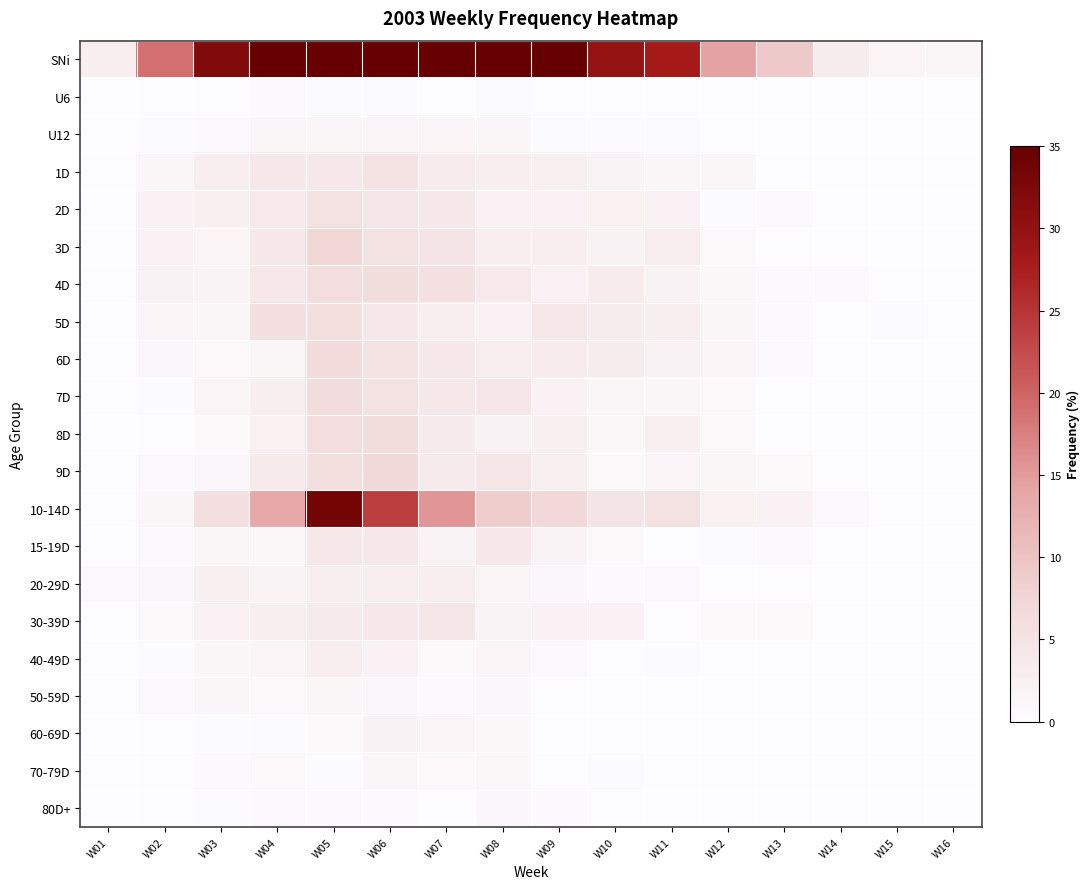

Reading left to right, what are all the values shown in this chart?

SNi: W01=2.9	W02=19.0	W03=31.9	W04=57.9	W05=104.9	W06=93.5	W07=66.2	W08=51.6	W09=40.4	W10=29.6	W11=28.0	W12=14.2	W13=9.1	W14=3.2	W15=1.6	W16=1.2
U6: W01=0.0	W02=0.2	W03=0.1	W04=0.6	W05=0.5	W06=0.5	W07=0.4	W08=0.5	W09=0.4	W10=0.0	W11=0.2	W12=0.0	W13=0.0	W14=0.0	W15=0.0	W16=0.0
U12: W01=0.0	W02=0.5	W03=0.8	W04=1.5	W05=1.2	W06=1.6	W07=1.6	W08=1.4	W09=0.5	W10=0.5	W11=0.5	W12=0.0	W13=0.1	W14=0.0	W15=0.0	W16=0.0
1D: W01=0.2	W02=1.5	W03=2.9	W04=4.0	W05=3.9	W06=4.9	W07=3.4	W08=2.9	W09=2.5	W10=1.9	W11=1.4	W12=1.2	W13=0.4	W14=0.0	W15=0.1	W16=0.0
2D: W01=0.2	W02=2.1	W03=2.5	W04=3.8	W05=5.2	W06=4.6	W07=4.0	W08=2.1	W09=2.2	W10=2.4	W11=2.2	W12=0.5	W13=0.6	W14=0.0	W15=0.2	W16=0.1
3D: W01=0.1	W02=2.2	W03=1.8	W04=3.9	W05=7.4	W06=5.4	W07=4.8	W08=2.8	W09=3.0	W10=2.0	W11=3.1	W12=0.9	W13=0.4	W14=0.0	W15=0.1	W16=0.0
4D: W01=0.1	W02=2.0	W03=1.9	W04=4.1	W05=6.1	W06=6.4	W07=5.5	W08=3.8	W09=2.2	W10=3.4	W11=2.0	W12=1.0	W13=0.6	W14=0.6	W15=0.0	W16=0.1
5D: W01=0.1	W02=1.8	W03=1.4	W04=5.6	W05=5.8	W06=4.0	W07=2.9	W08=2.1	W09=4.1	W10=3.2	W11=2.8	W12=1.4	W13=0.6	W14=0.2	W15=0.5	W16=0.2
6D: W01=0.1	W02=1.1	W03=0.9	W04=1.5	W05=6.5	W06=5.4	W07=3.9	W08=3.1	W09=3.4	W10=3.2	W11=2.0	W12=1.6	W13=0.8	W14=0.1	W15=0.0	W16=0.0
7D: W01=0.1	W02=0.5	W03=1.8	W04=3.0	W05=6.2	W06=5.4	W07=4.1	W08=4.5	W09=2.2	W10=1.4	W11=1.4	W12=0.9	W13=0.4	W14=0.4	W15=0.1	W16=0.2
8D: W01=0.1	W02=0.2	W03=0.9	W04=2.4	W05=6.1	W06=6.4	W07=3.5	W08=2.0	W09=2.6	W10=1.0	W11=2.6	W12=0.9	W13=0.2	W14=0.4	W15=0.0	W16=0.1
9D: W01=0.0	W02=0.8	W03=1.1	W04=3.6	W05=6.0	W06=6.9	W07=3.5	W08=4.6	W09=2.6	W10=0.9	W11=1.6	W12=1.5	W13=0.9	W14=0.1	W15=0.0	W16=0.0
10-14D: W01=0.0	W02=1.4	W03=5.6	W04=13.6	W05=33.4	W06=24.0	W07=15.4	W08=8.5	W09=7.0	W10=4.8	W11=5.4	W12=2.4	W13=2.1	W14=0.8	W15=0.1	W16=0.0
15-19D: W01=0.0	W02=0.8	W03=1.2	W04=1.0	W05=4.1	W06=3.9	W07=1.9	W08=3.9	W09=1.9	W10=0.9	W11=0.4	W12=0.5	W13=0.6	W14=0.1	W15=0.2	W16=0.2
20-29D: W01=0.8	W02=1.1	W03=2.5	W04=1.9	W05=2.9	W06=3.1	W07=2.8	W08=1.6	W09=1.1	W10=0.6	W11=0.8	W12=0.1	W13=0.2	W14=0.0	W15=0.1	W16=0.1
30-39D: W01=0.2	W02=0.9	W03=2.1	W04=2.8	W05=3.5	W06=3.9	W07=4.5	W08=1.9	W09=2.2	W10=2.2	W11=0.2	W12=0.9	W13=0.9	W14=0.2	W15=0.0	W16=0.0
40-49D: W01=0.0	W02=0.5	W03=1.5	W04=1.6	W05=2.8	W06=2.1	W07=0.9	W08=1.8	W09=0.8	W10=0.2	W11=0.5	W12=0.4	W13=0.2	W14=0.2	W15=0.0	W16=0.0
50-59D: W01=0.2	W02=0.8	W03=1.4	W04=0.9	W05=1.2	W06=1.1	W07=0.6	W08=1.1	W09=0.4	W10=0.0	W11=0.4	W12=0.1	W13=0.0	W14=0.0	W15=0.0	W16=0.0
60-69D: W01=0.0	W02=0.4	W03=0.5	W04=0.5	W05=0.9	W06=2.0	W07=1.6	W08=1.0	W09=0.2	W10=0.2	W11=0.1	W12=0.0	W13=0.0	W14=0.0	W15=0.0	W16=0.0
70-79D: W01=0.4	W02=0.2	W03=0.6	W04=0.9	W05=0.5	W06=1.4	W07=0.9	W08=1.0	W09=0.2	W10=0.5	W11=0.2	W12=0.0	W13=0.0	W14=0.0	W15=0.0	W16=0.0
80D+: W01=0.0	W02=0.0	W03=0.5	W04=0.8	W05=0.6	W06=0.6	W07=0.2	W08=1.1	W09=0.6	W10=0.2	W11=0.1	W12=0.0	W13=0.0	W14=0.0	W15=0.0	W16=0.0